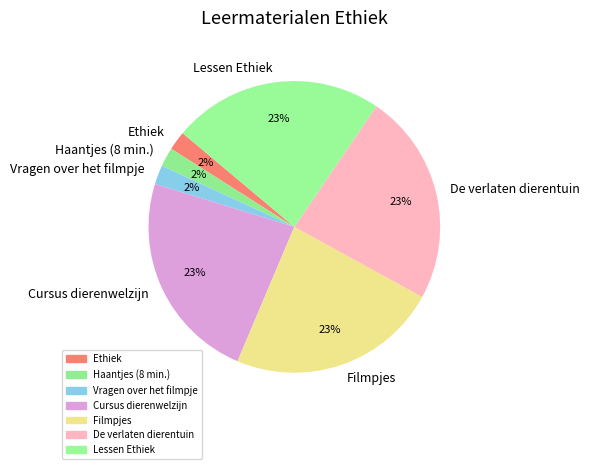

To the nearest percent, what is the average slice percentage?

14%